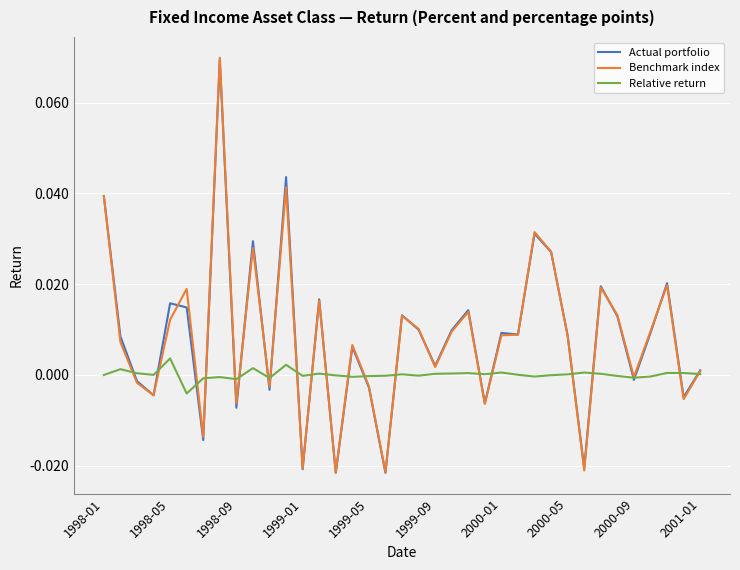

Is this an area chart (filled region under the line)?

No